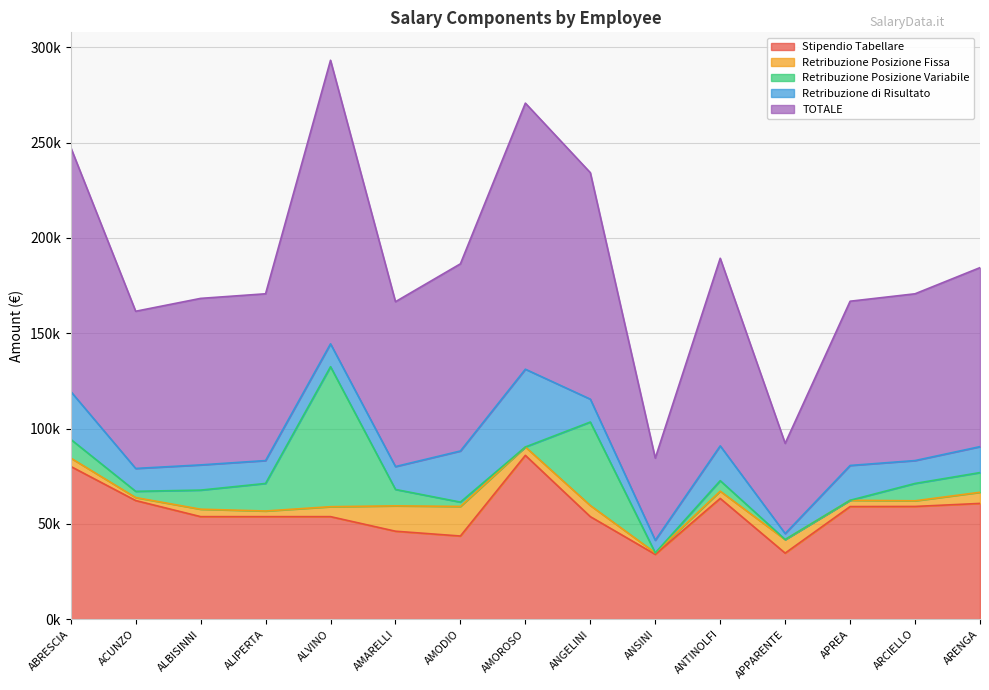

Reading left to right, list all the values displayed in this chart.

Stipendio Tabellare: ABRESCIA=80125.5	ACUNZO=62237.9	ALBISINNI=53793.6	ALIPERTA=53793.6	ALVINO=53793.6	AMARELLI=46144.8	AMODIO=43625.7	AMOROSO=85939.8	ANGELINI=53793.6	ANSINI=34008.3	ANTINOLFI=63348.9	APPARENTE=34661.6	APREA=59073.4	ARCIELLO=59139.7	ARENGA=60729.2
Retribuzione Posizione Fissa: ABRESCIA=4404.4	ACUNZO=1564.5	ALBISINNI=3900.5	ALIPERTA=2955.7	ALVINO=5215.5	AMARELLI=13310.4	AMODIO=15519.9	AMOROSO=4404.4	ANGELINI=5843.0	ANSINI=782.2	ANTINOLFI=3795.6	APPARENTE=7104.2	APREA=3303.2	ARCIELLO=2955.7	ARENGA=5843.0
Retribuzione Posizione Variabile: ABRESCIA=9818.8	ACUNZO=3269.5	ALBISINNI=10013.6	ALIPERTA=14456.9	ALVINO=73438.7	AMARELLI=8605.8	AMODIO=2275.5	AMOROSO=0.0	ANGELINI=43786.0	ANSINI=0.0	ANTINOLFI=5513.2	APPARENTE=27.9	APREA=0.0	ARCIELLO=9109.0	ARENGA=10331.3
Retribuzione di Risultato: ABRESCIA=25117.4	ACUNZO=12000.7	ALBISINNI=13223.0	ALIPERTA=12000.7	ALVINO=12000.7	AMARELLI=12000.7	AMODIO=26810.2	AMOROSO=40783.3	ANGELINI=12000.7	ANSINI=6611.5	ANTINOLFI=18261.9	APPARENTE=3113.5	APREA=18262.0	ARCIELLO=12000.7	ARENGA=13610.6
TOTALE: ABRESCIA=128008.0	ACUNZO=82453.6	ALBISINNI=87346.8	ALIPERTA=87484.2	ALVINO=148726.0	AMARELLI=86477.8	AMODIO=98177.6	AMOROSO=139577.5	ANGELINI=118804.4	ANSINI=43092.6	ANTINOLFI=98404.9	APPARENTE=47321.3	APREA=86149.5	ARCIELLO=87482.5	ARENGA=93895.1